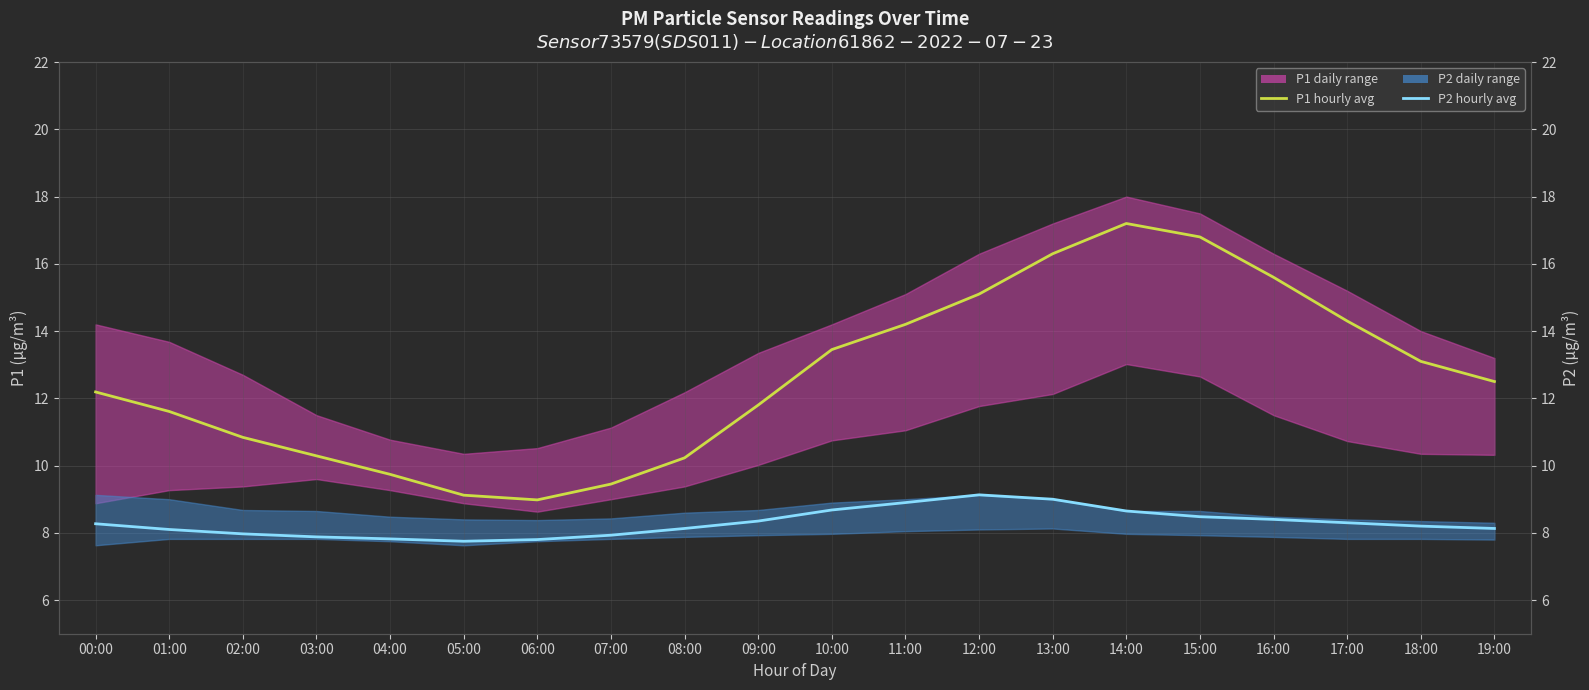

True or false: P1 hourly avg and P2 hourly avg cross at least once.

False